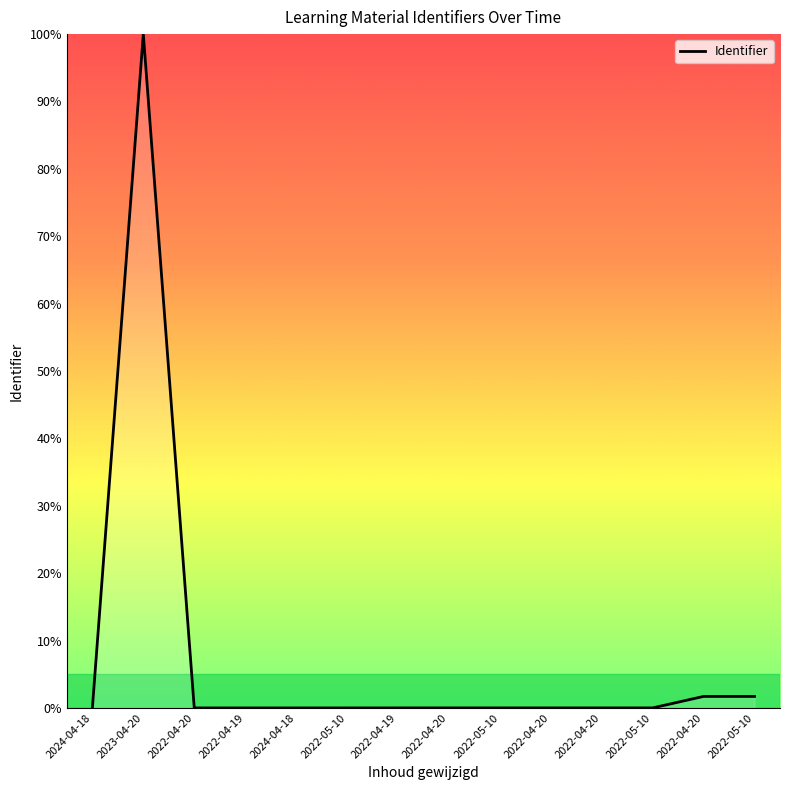

At which category does the data reach its first local peak?

2023-04-20